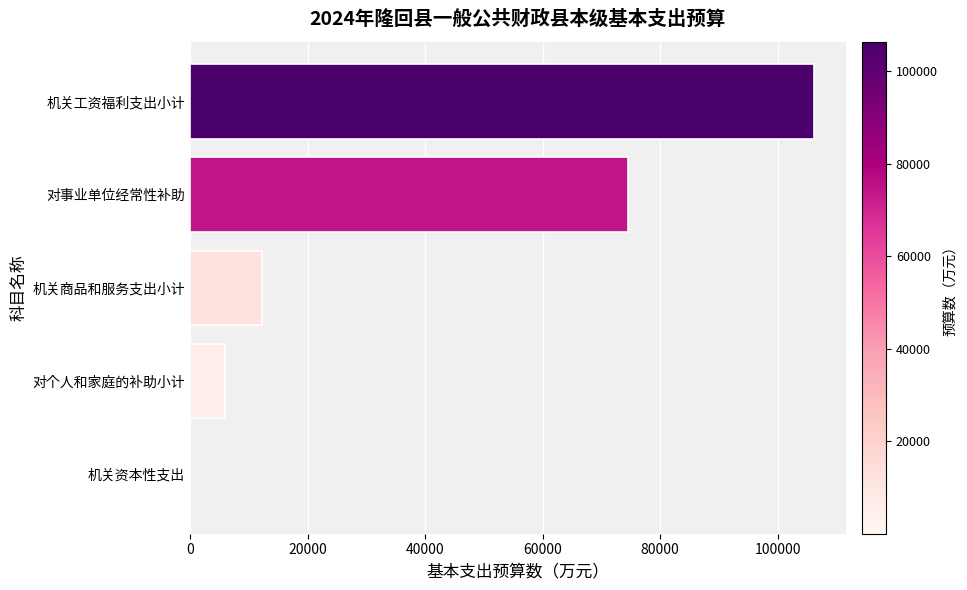

Reading bottom to top, extract all data points from this chart.

机关资本性支出=5.0	对个人和家庭的补助小计=6016.7	机关商品和服务支出小计=12323.4	对事业单位经常性补助=74470.1	机关工资福利支出小计=106274.3